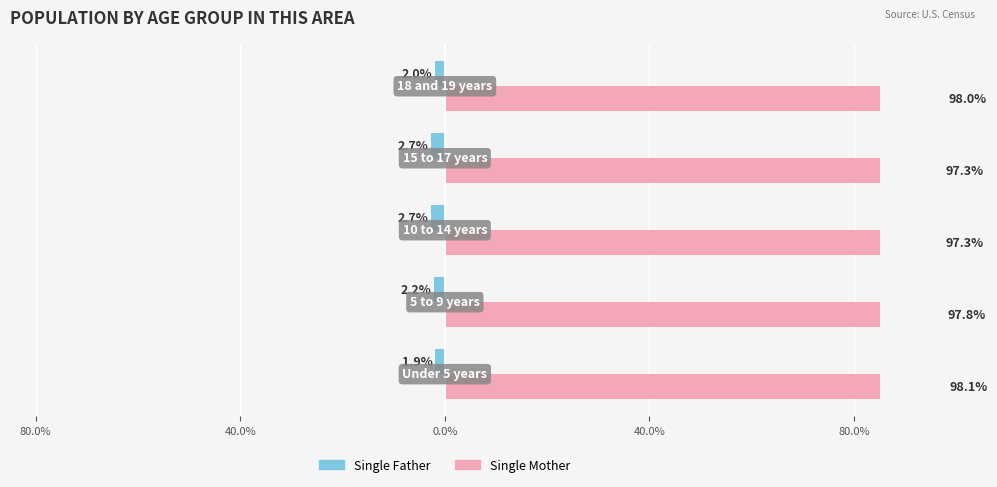

What is the difference between the maximum and minimum values in the Single Mother series?

0.8